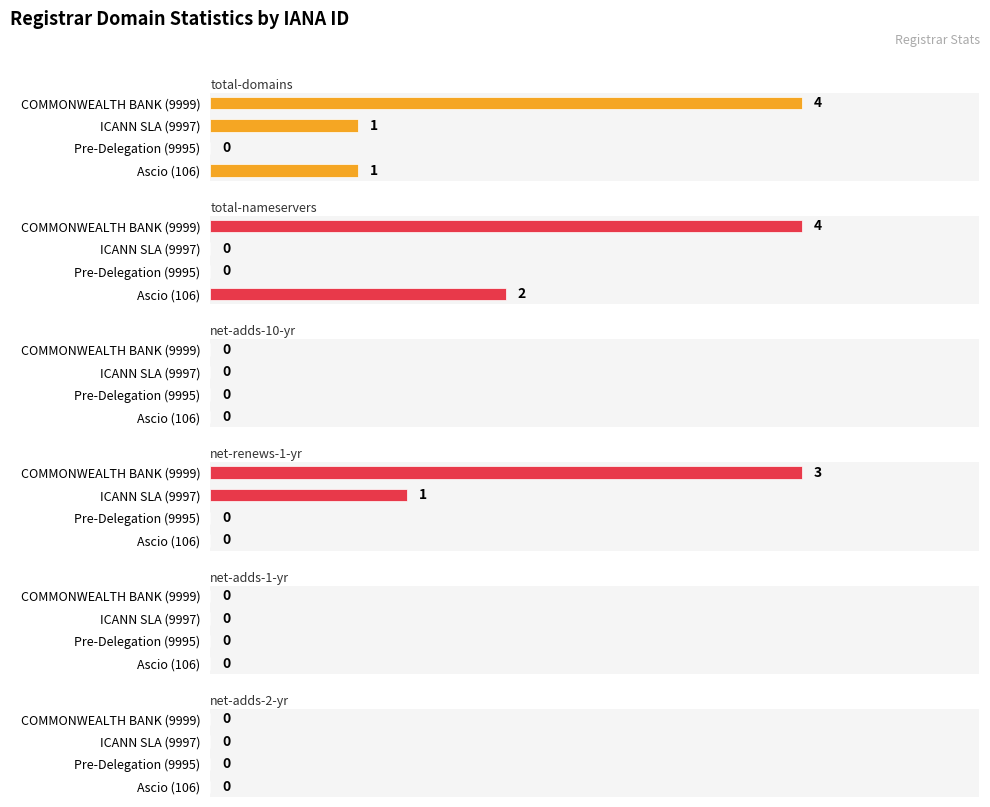

The total-domains series shows 1.9 at Pre-Delegation (9995). True or false?

False